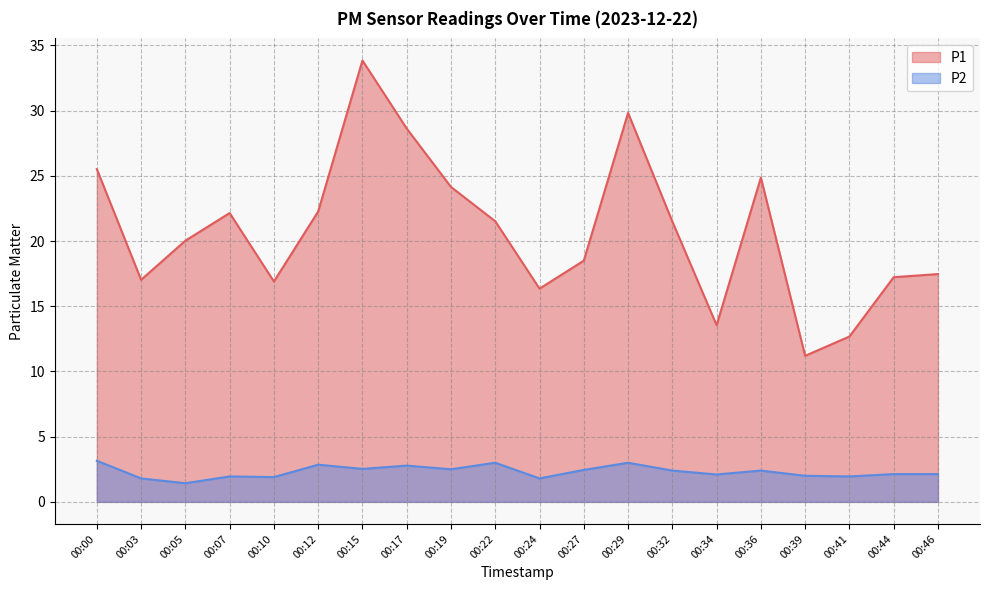

Which series has the largest total across all categories?

P1